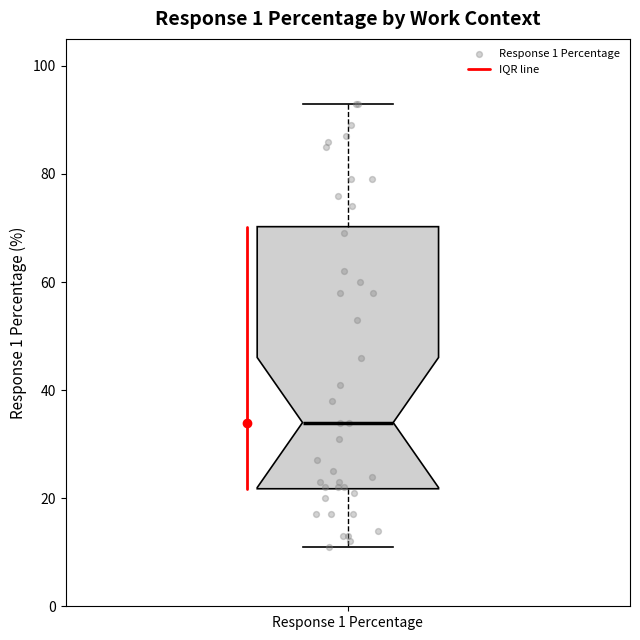

Read this box plot against the y-axis: the position of the median line, the range covered by the box, and the ends of both whiskers. The values are not printed on the chart, so give them approximately, as read against the axis.

median 34, box 22 to 70, whiskers 12 to 94